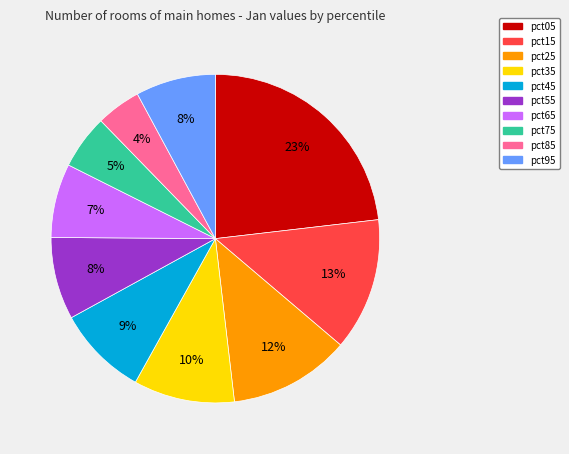

Combined, do pct65 and pct75 account for over 50%?

No